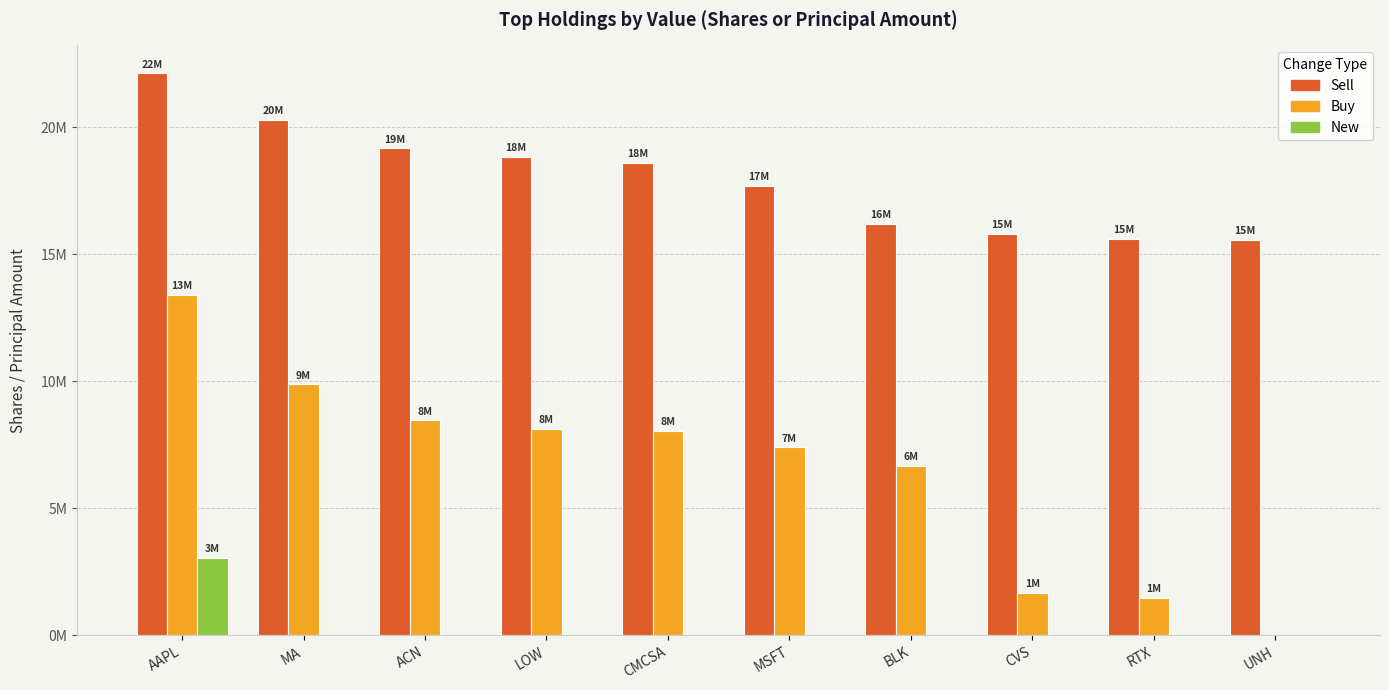

True or false: Buy has a value of 2650035 at RTX.

False